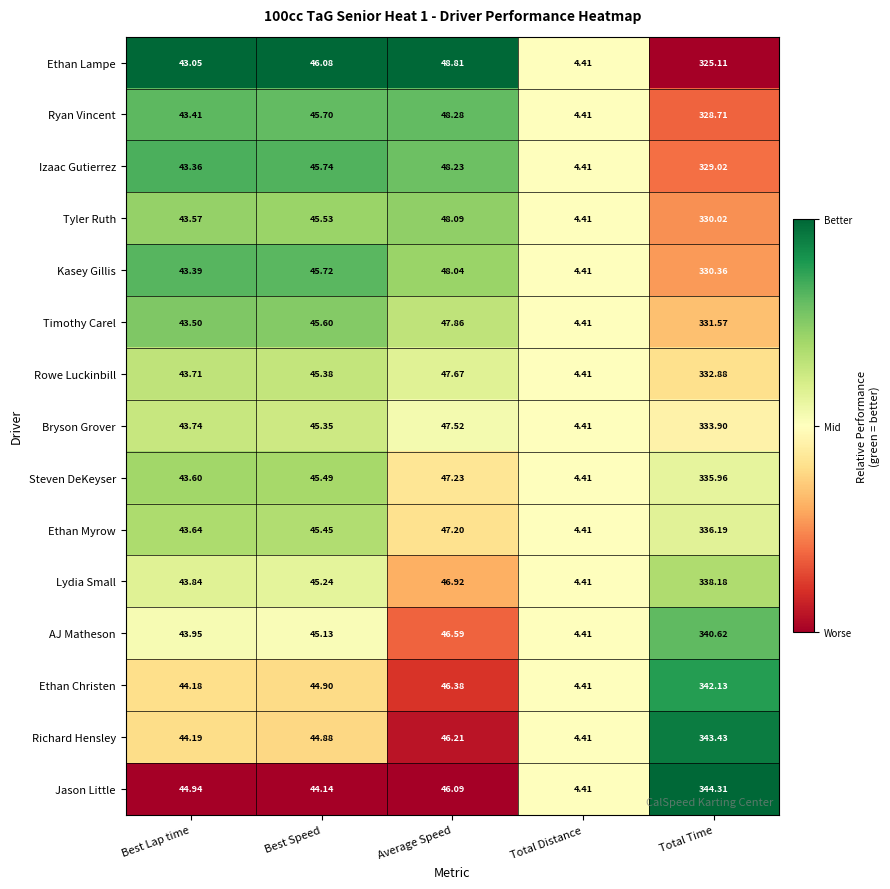

Which series has the largest range (max minus min)?

Jason Little